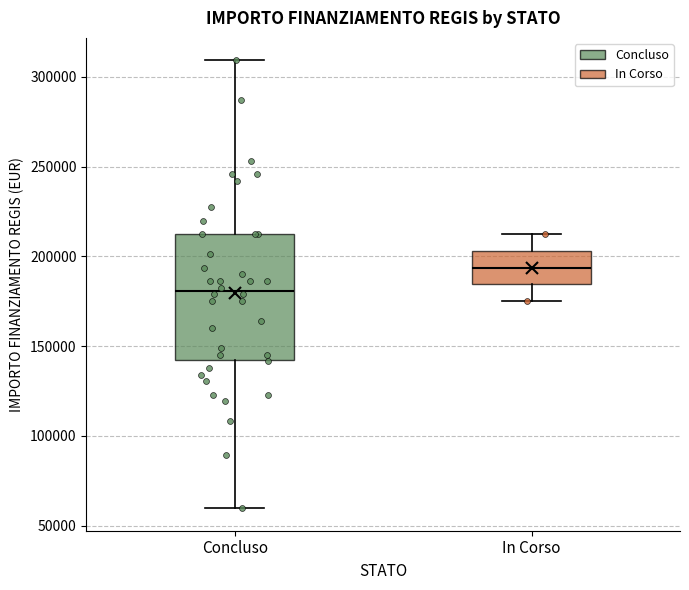

Which box has the highest median line?

In Corso